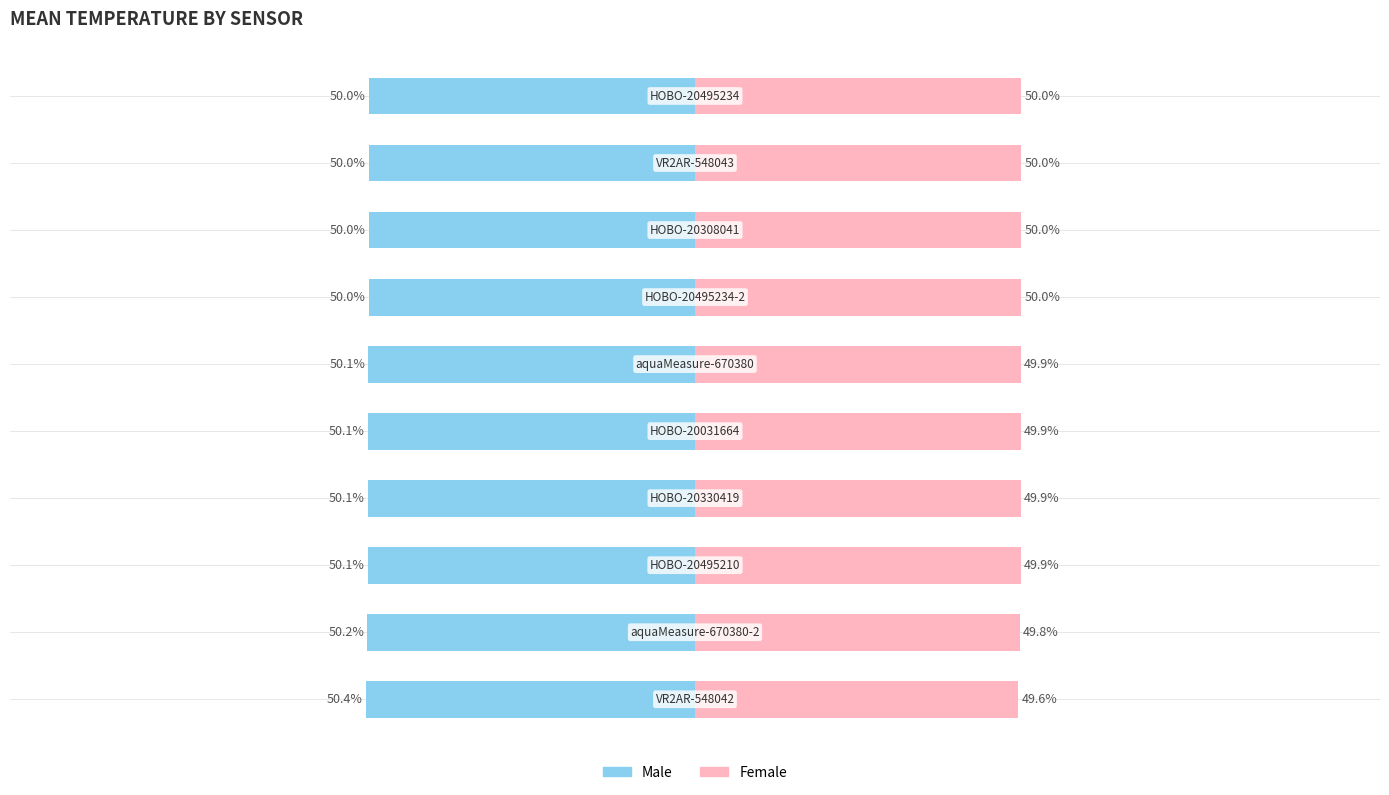

What is the difference between the maximum and minimum values in the Male series?

0.4